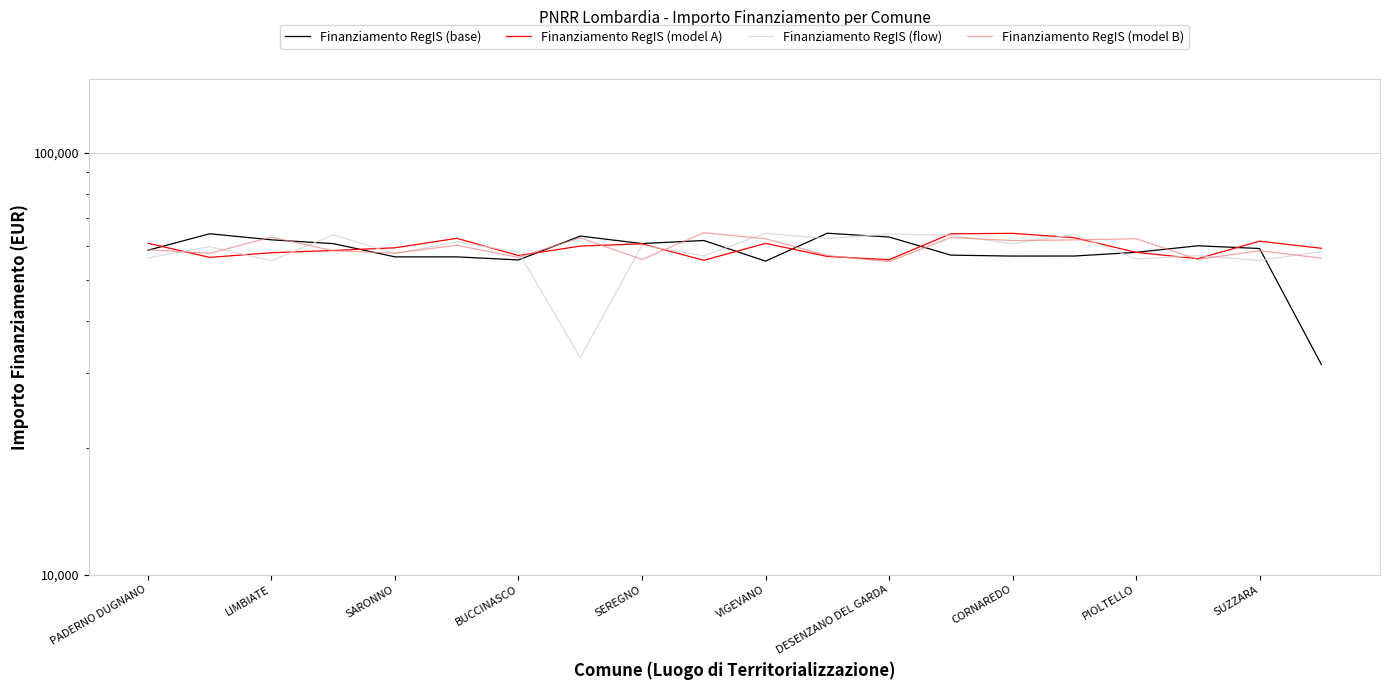

Which series has the largest total across all categories?

Finanziamento RegIS (model B)